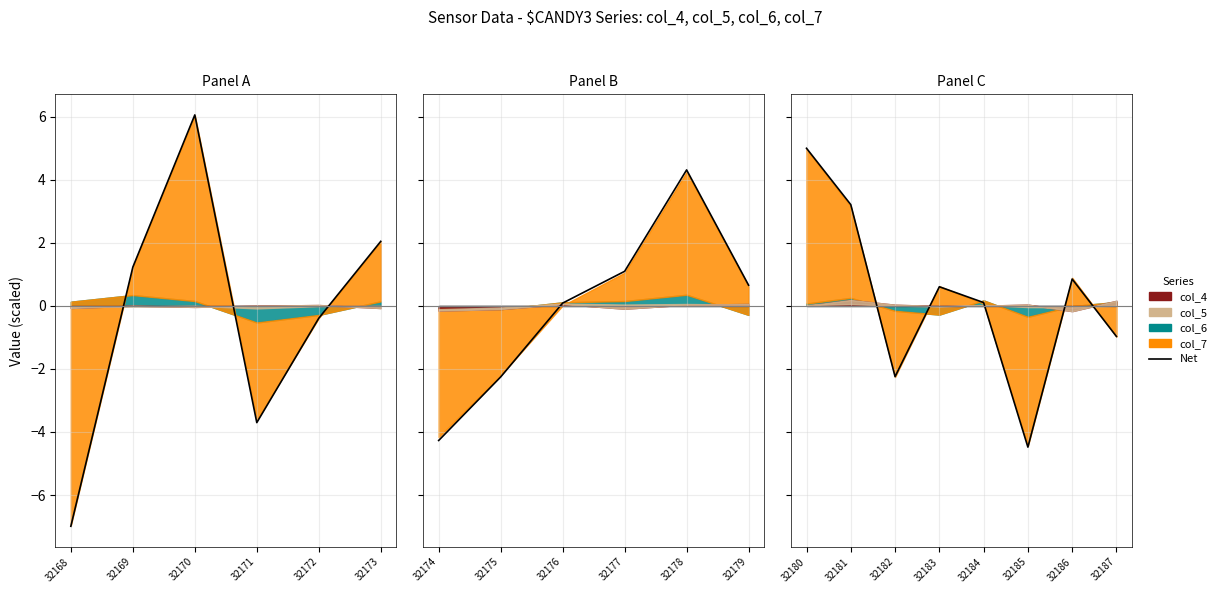

What is the average value?

0.3